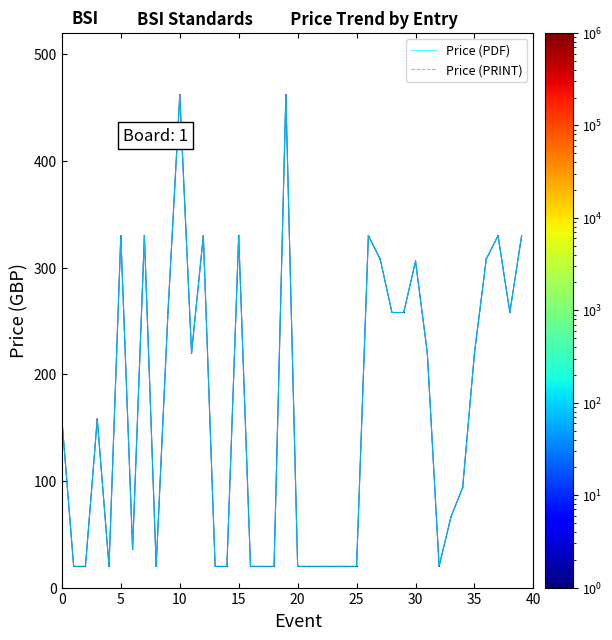

Which series has the largest total across all categories?

Price (PDF)